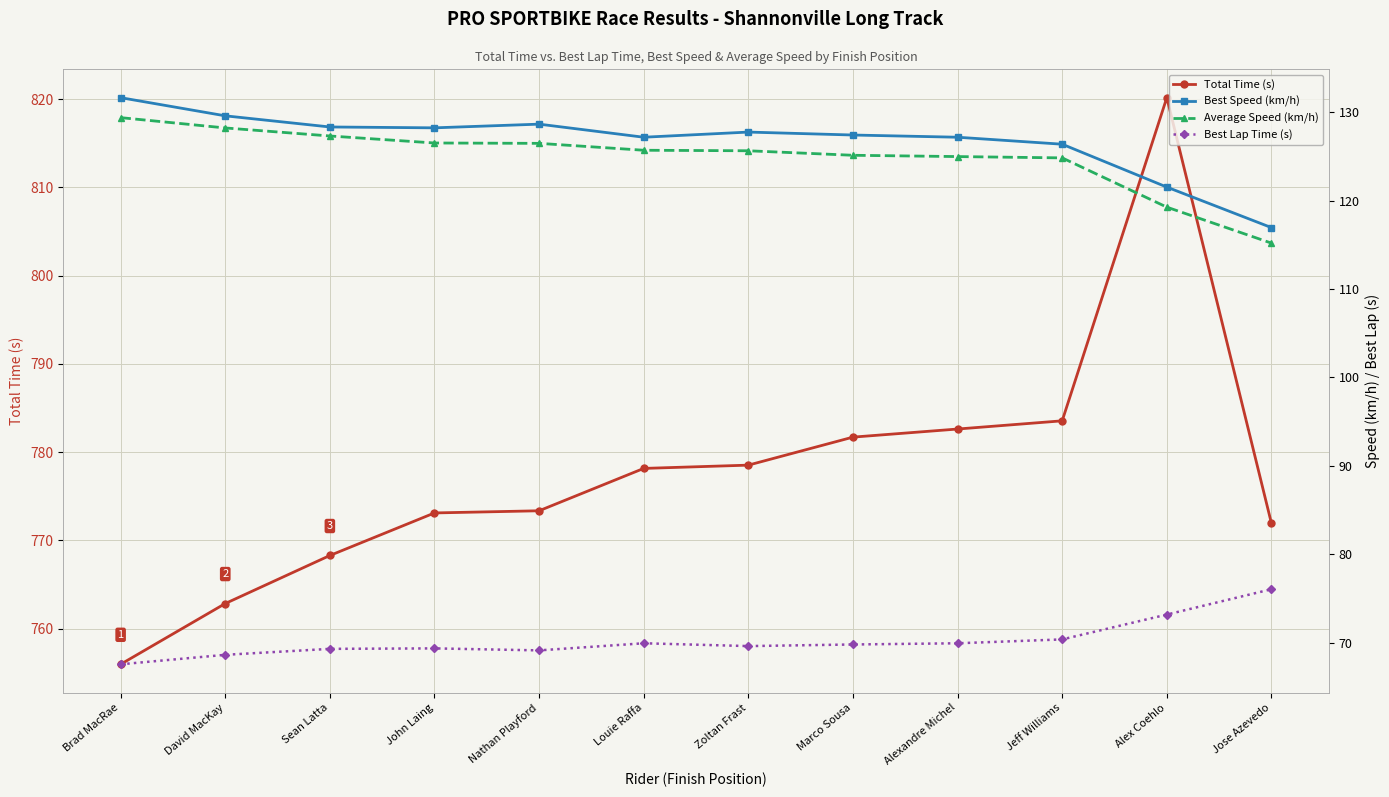

True or false: Best Lap Time (s) and Average Speed (km/h) cross at least once.

False